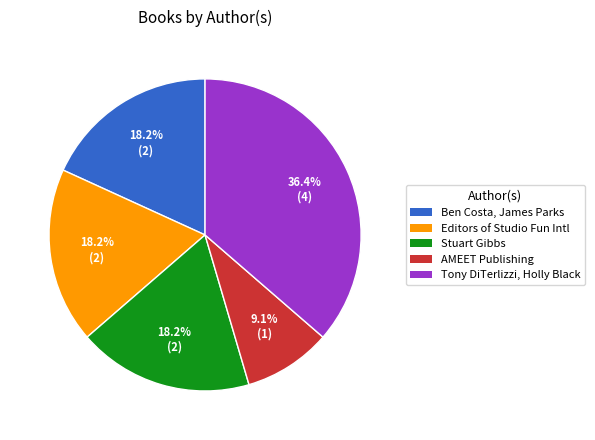

What is the smallest slice in the pie chart?

AMEET Publishing